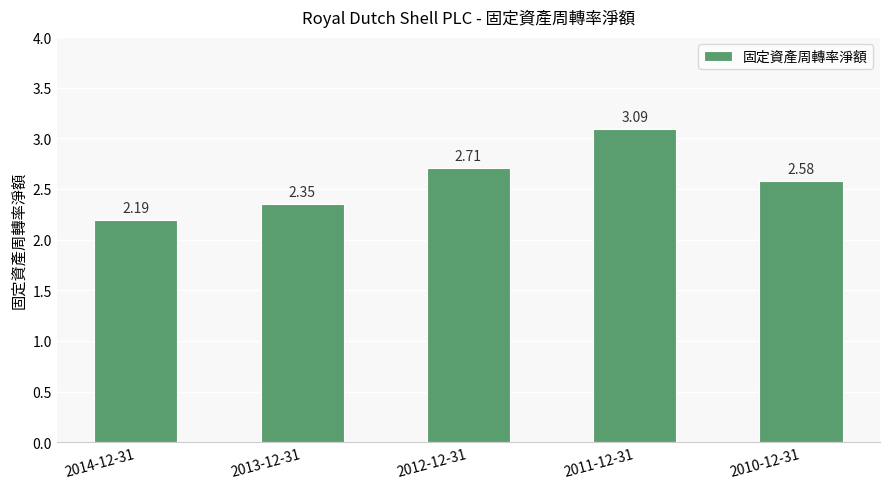

What is the sum of the values at 2010-12-31 and 2013-12-31?

4.9